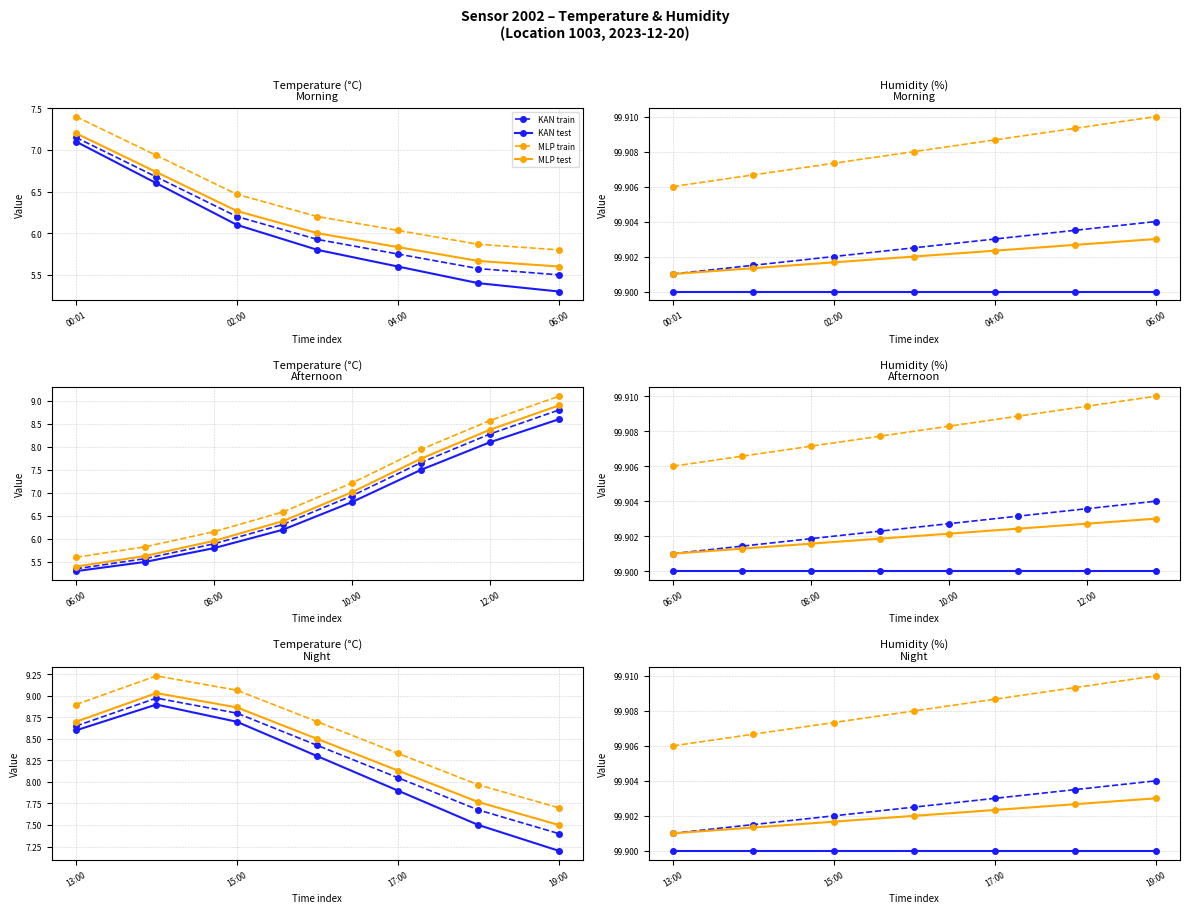

Which series has the largest total across all categories?

MLP train